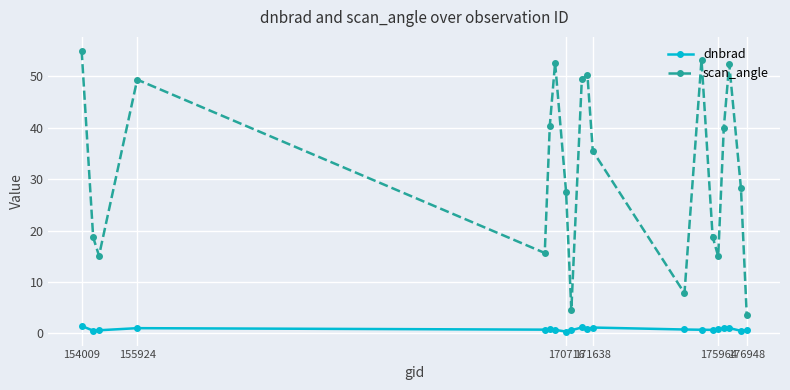

Which series has the widest spread of values?

scan_angle